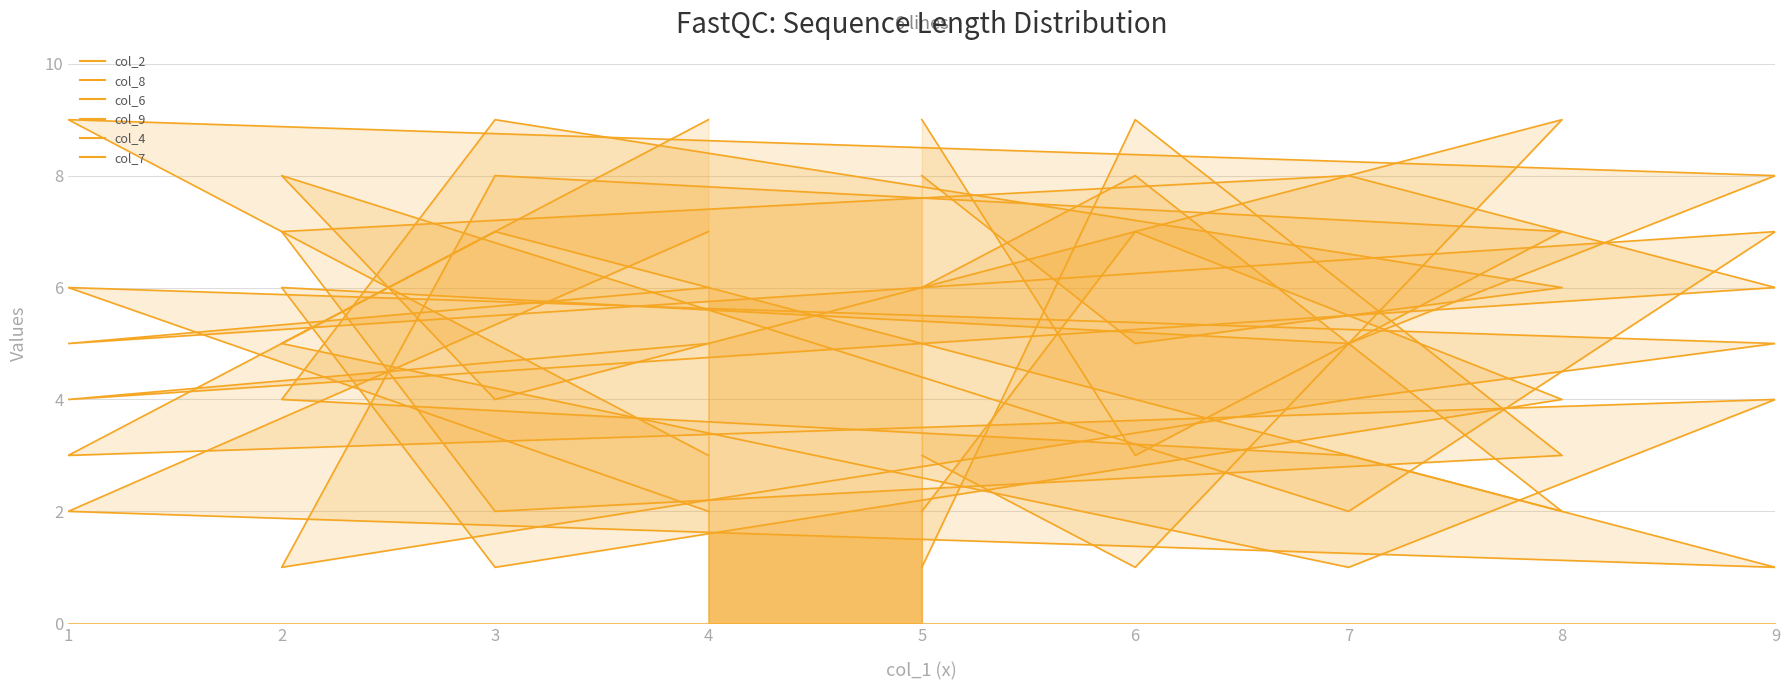

The value of col_7 at 9 is 0. True or false?

False